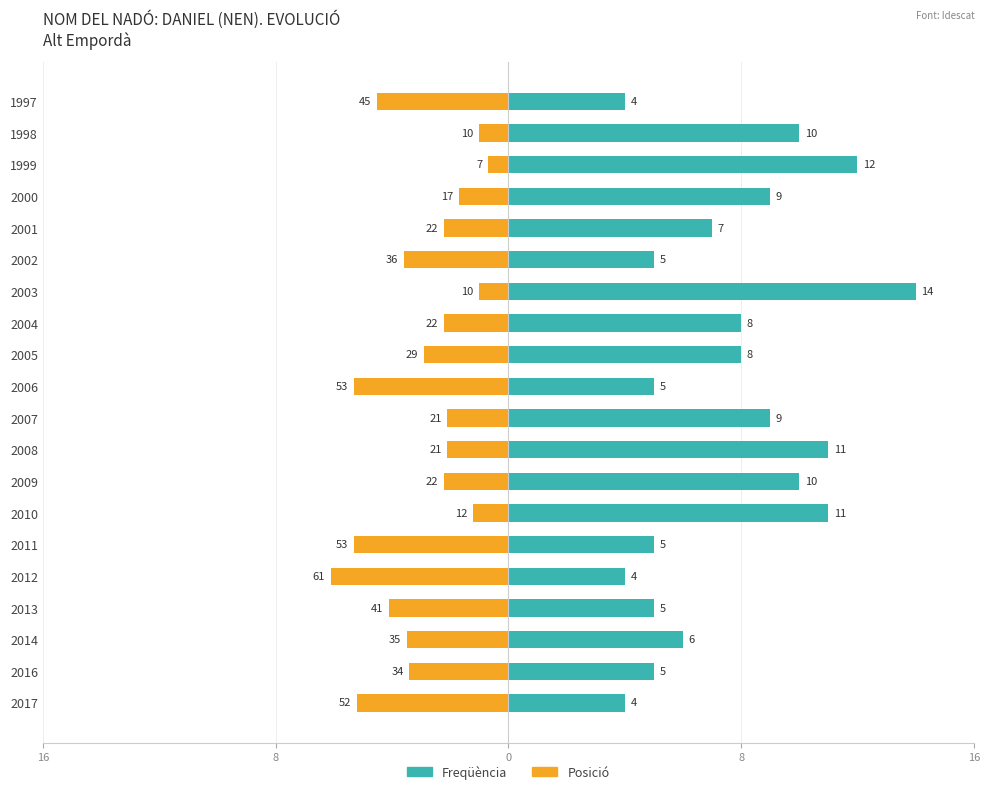

Rank the series by their average value, from highest to lowest.

Freqüència, Posició